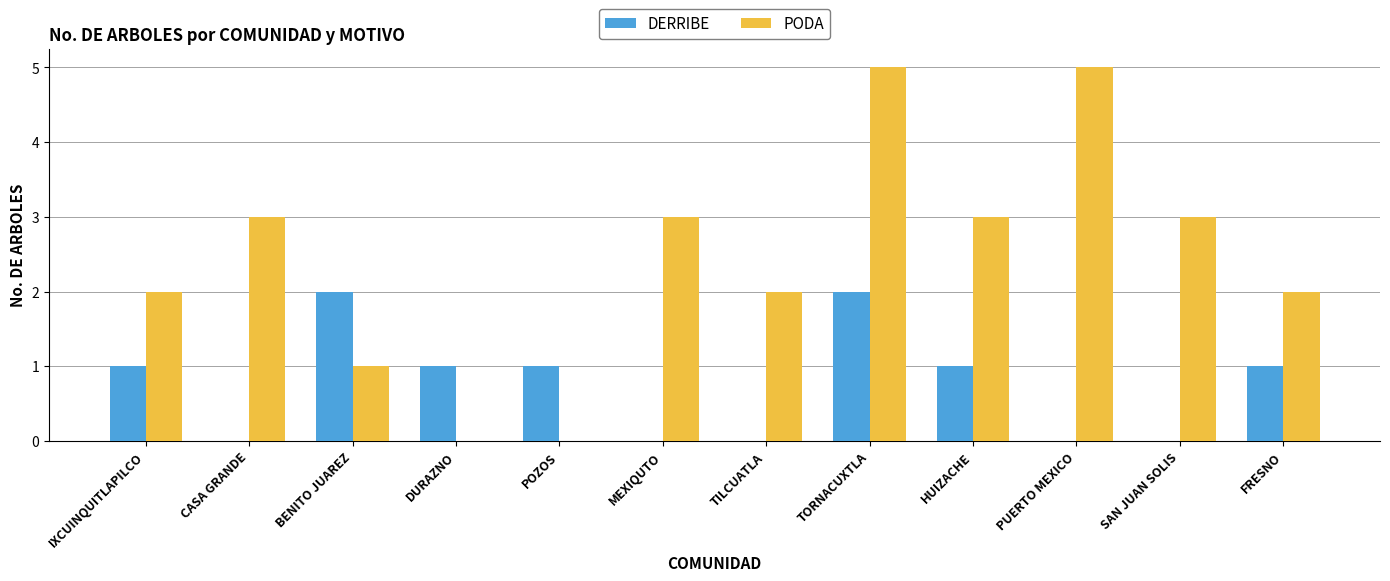

Reading left to right, extract all data points from this chart.

DERRIBE: 1	0	2	1	1	0	0	2	1	0	0	1
PODA: 2	3	1	0	0	3	2	5	3	5	3	2